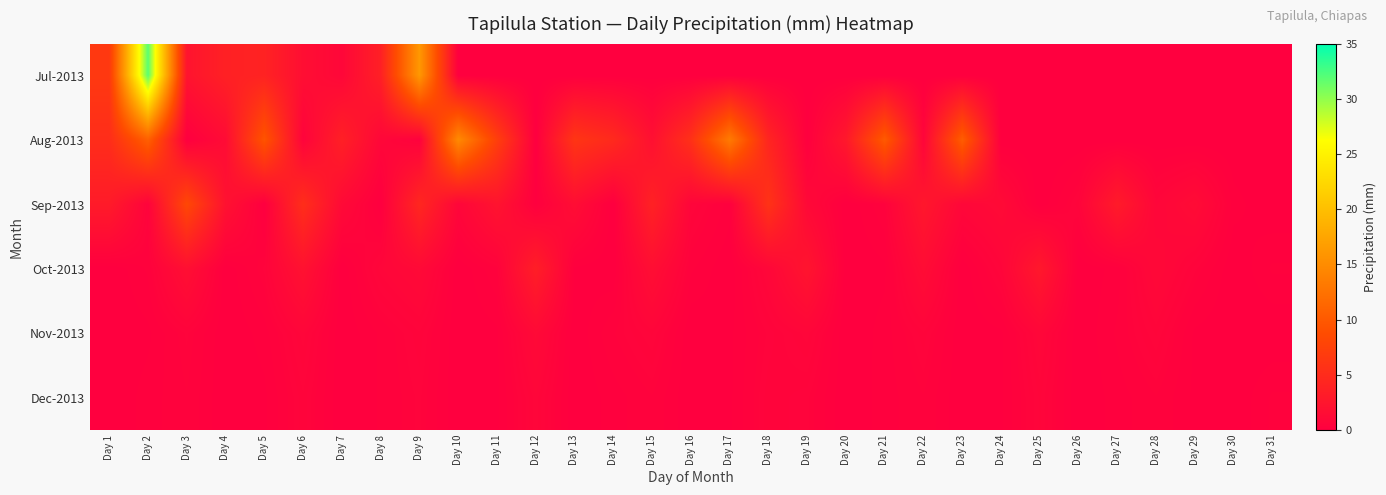

At which category is the sum across all series the highest?

Day 2